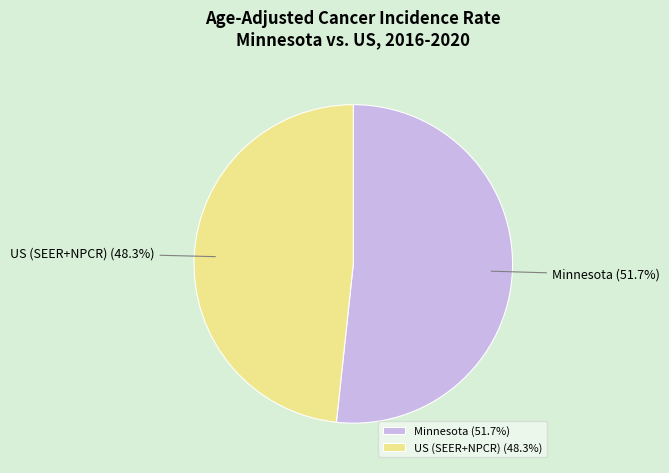

Does US (SEER+NPCR) represent more than half of the total?

No